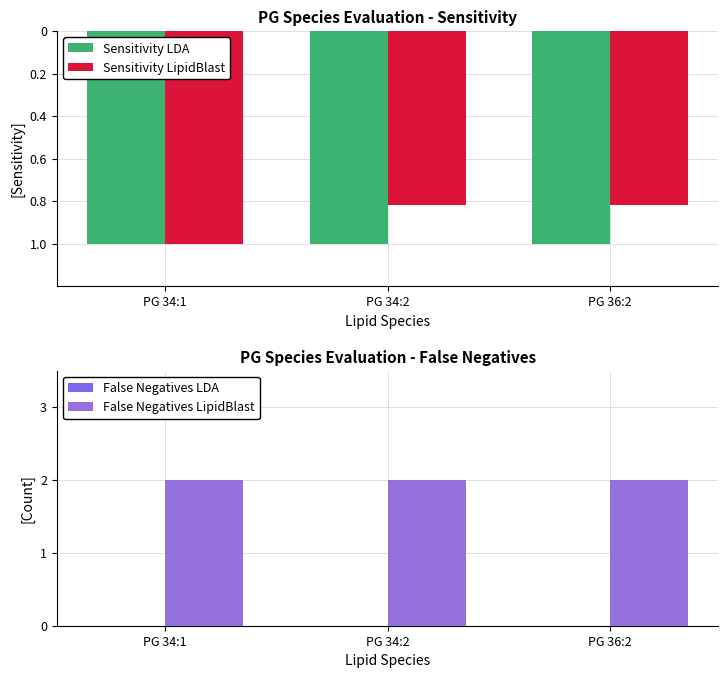

Reading right to left, transcribe all the data shown in this chart.

Sensitivity LDA: -1.0	-1.0	-1.0
Sensitivity LipidBlast: -0.8	-0.8	-1.0
False Negatives LDA: 0.0	0.0	0.0
False Negatives LipidBlast: 2.0	2.0	2.0